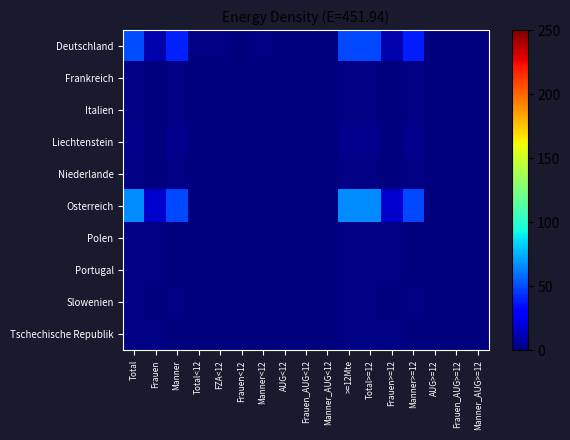

Reading right to left, extract all data points from this chart.

Deutschland: Manner_AUG>=12=0	Frauen_AUG>=12=0	AUG>=12=0	Manner>=12=39	Frauen>=12=10	Total>=12=49	>=12Mte=49	Manner_AUG<12=0	Frauen_AUG<12=0	AUG<12=0	Manner<12=1	Frauen<12=0	FZA<12=1	Total<12=1	Manner=40	Frauen=10	Total=50
Frankreich: Manner_AUG>=12=0	Frauen_AUG>=12=0	AUG>=12=0	Manner>=12=1	Frauen>=12=0	Total>=12=1	>=12Mte=1	Manner_AUG<12=0	Frauen_AUG<12=0	AUG<12=0	Manner<12=0	Frauen<12=0	FZA<12=0	Total<12=0	Manner=1	Frauen=0	Total=1
Italien: Manner_AUG>=12=0	Frauen_AUG>=12=0	AUG>=12=0	Manner>=12=1	Frauen>=12=0	Total>=12=1	>=12Mte=1	Manner_AUG<12=0	Frauen_AUG<12=0	AUG<12=0	Manner<12=0	Frauen<12=0	FZA<12=0	Total<12=0	Manner=1	Frauen=0	Total=1
Liechtenstein: Manner_AUG>=12=0	Frauen_AUG>=12=0	AUG>=12=0	Manner>=12=3	Frauen>=12=0	Total>=12=3	>=12Mte=3	Manner_AUG<12=0	Frauen_AUG<12=0	AUG<12=0	Manner<12=0	Frauen<12=0	FZA<12=0	Total<12=0	Manner=3	Frauen=0	Total=3
Niederlande: Manner_AUG>=12=0	Frauen_AUG>=12=0	AUG>=12=0	Manner>=12=1	Frauen>=12=0	Total>=12=1	>=12Mte=1	Manner_AUG<12=0	Frauen_AUG<12=0	AUG<12=0	Manner<12=0	Frauen<12=0	FZA<12=0	Total<12=0	Manner=1	Frauen=0	Total=1
Osterreich: Manner_AUG>=12=0	Frauen_AUG>=12=0	AUG>=12=0	Manner>=12=49	Frauen>=12=17	Total>=12=66	>=12Mte=66	Manner_AUG<12=0	Frauen_AUG<12=0	AUG<12=0	Manner<12=0	Frauen<12=0	FZA<12=0	Total<12=0	Manner=49	Frauen=17	Total=66
Polen: Manner_AUG>=12=0	Frauen_AUG>=12=0	AUG>=12=0	Manner>=12=0	Frauen>=12=1	Total>=12=1	>=12Mte=1	Manner_AUG<12=0	Frauen_AUG<12=0	AUG<12=0	Manner<12=0	Frauen<12=0	FZA<12=0	Total<12=0	Manner=0	Frauen=1	Total=1
Portugal: Manner_AUG>=12=0	Frauen_AUG>=12=0	AUG>=12=0	Manner>=12=0	Frauen>=12=1	Total>=12=1	>=12Mte=1	Manner_AUG<12=0	Frauen_AUG<12=0	AUG<12=0	Manner<12=0	Frauen<12=0	FZA<12=0	Total<12=0	Manner=0	Frauen=1	Total=1
Slowenien: Manner_AUG>=12=0	Frauen_AUG>=12=0	AUG>=12=0	Manner>=12=1	Frauen>=12=0	Total>=12=1	>=12Mte=1	Manner_AUG<12=0	Frauen_AUG<12=0	AUG<12=0	Manner<12=0	Frauen<12=0	FZA<12=0	Total<12=0	Manner=1	Frauen=0	Total=1
Tschechische Republik: Manner_AUG>=12=0	Frauen_AUG>=12=0	AUG>=12=0	Manner>=12=0	Frauen>=12=1	Total>=12=1	>=12Mte=1	Manner_AUG<12=0	Frauen_AUG<12=0	AUG<12=0	Manner<12=0	Frauen<12=0	FZA<12=0	Total<12=0	Manner=0	Frauen=1	Total=1